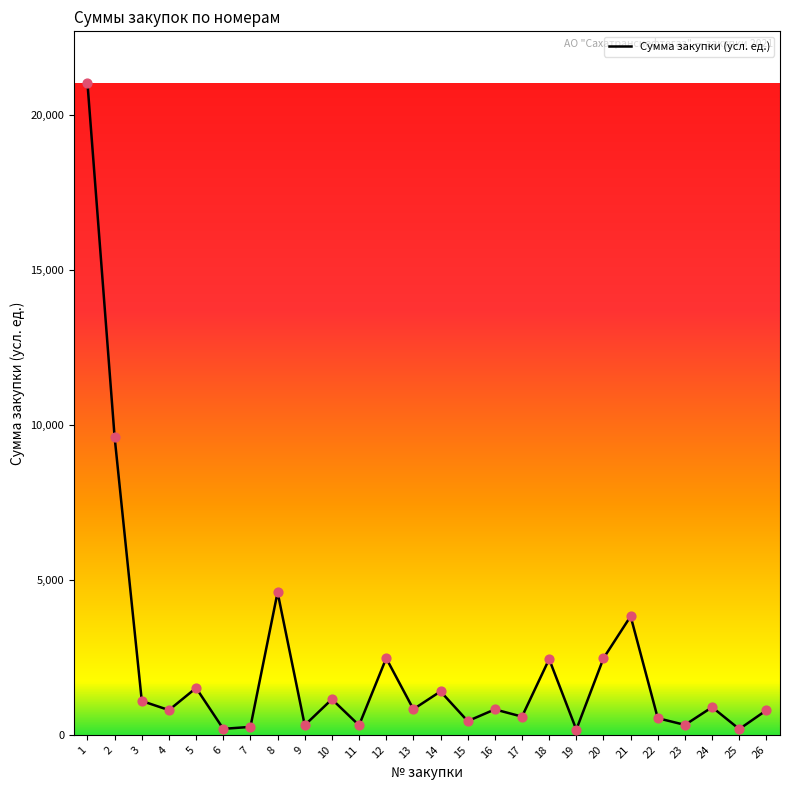

Which has a higher value, 14 or 24?

14